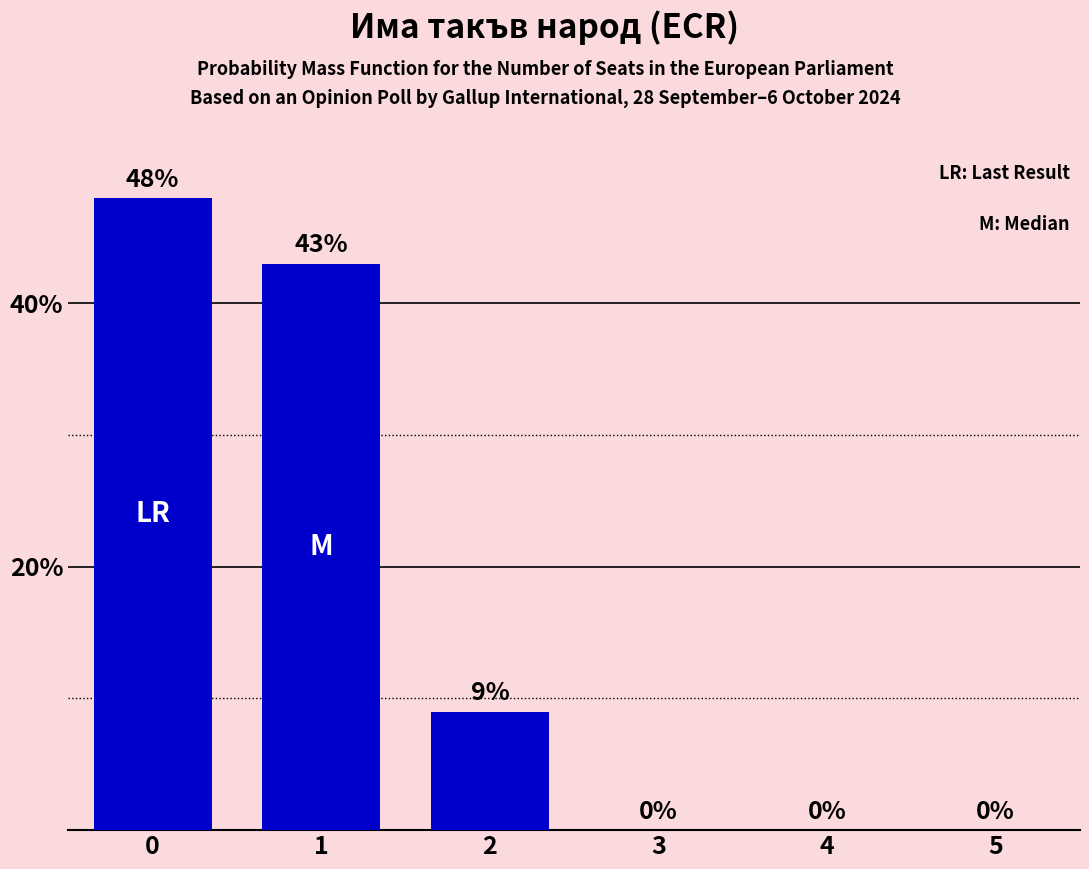

Count the values in the range 0 to 43.

5